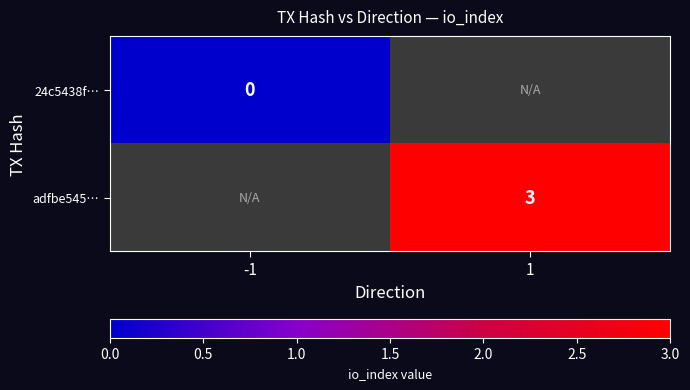

The adfbe545… series shows 2 at 1. True or false?

False